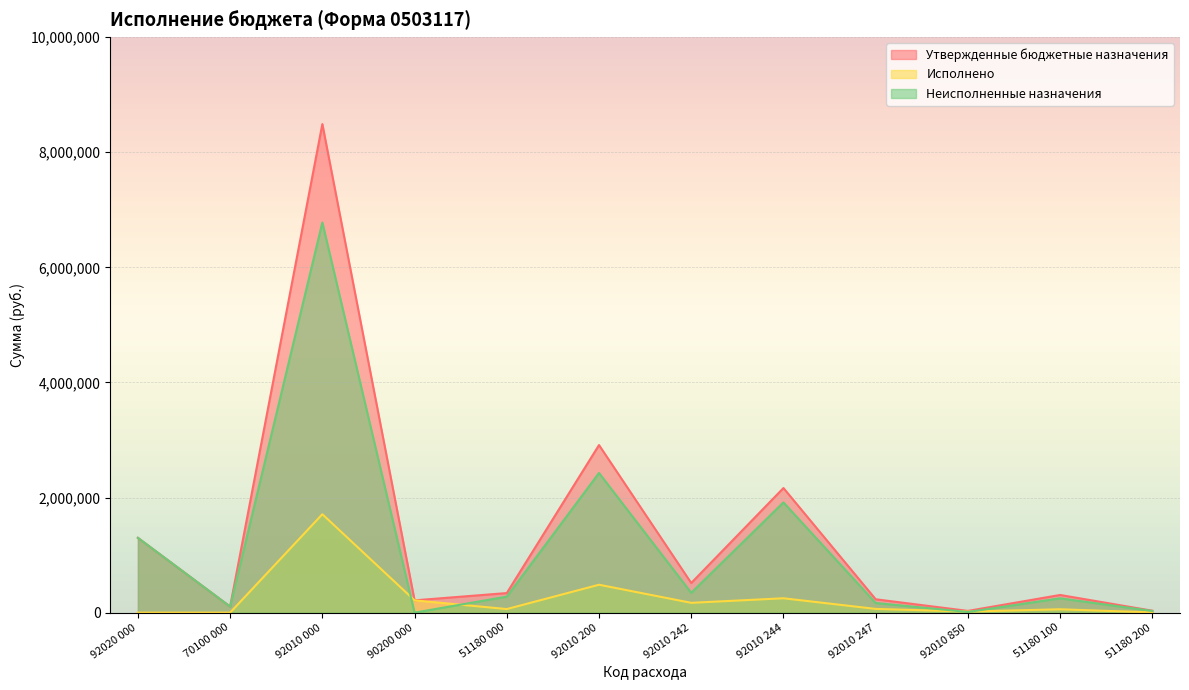

What is the value of the Исполнено point at the 6th from the left?

484746.0